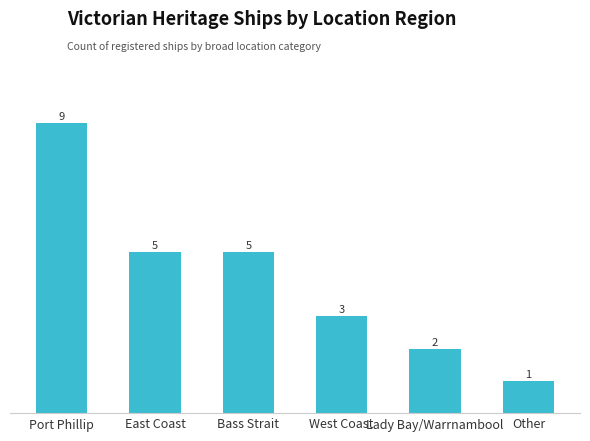

Read the value at Port Phillip.

9